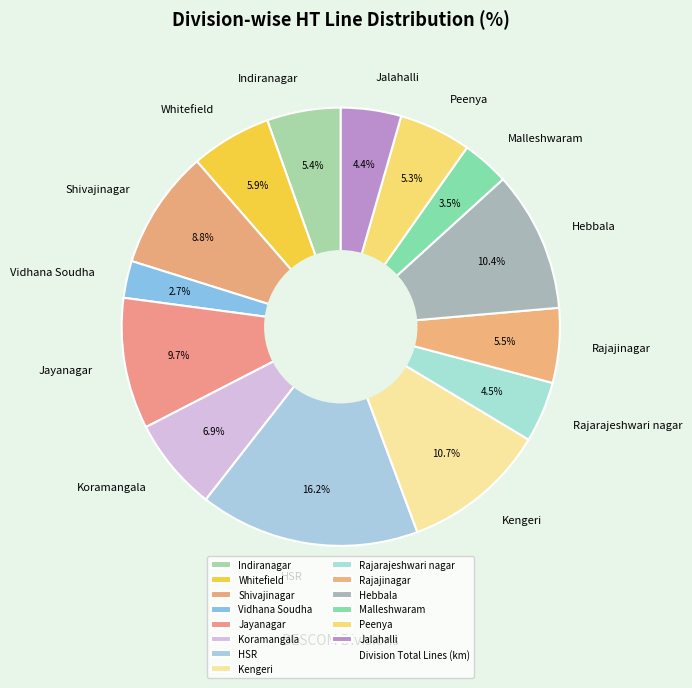

To the nearest percent, what is the difference between the Whitefield and Malleshwaram slice percentages?

2%